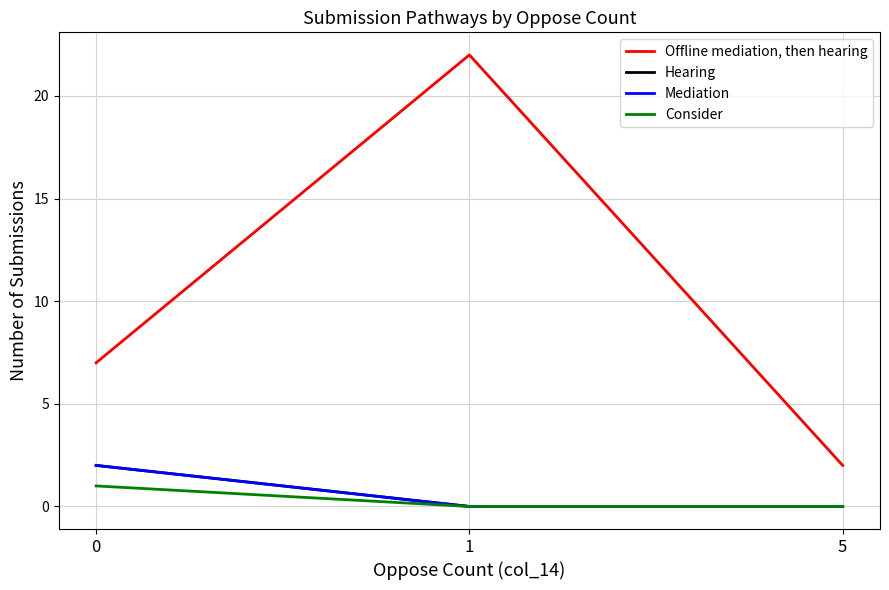

How many lines are shown in the chart?

4